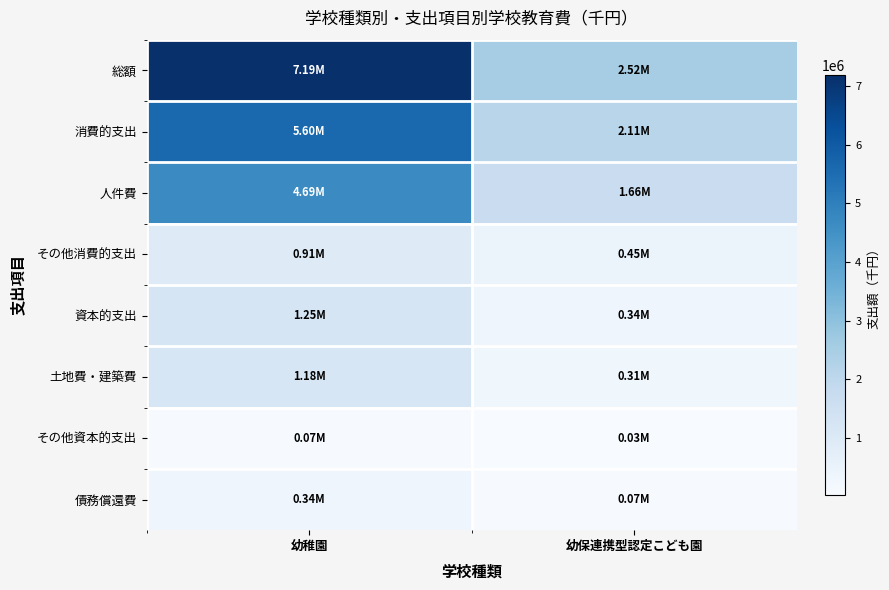

Which series has the largest total across all categories?

総額